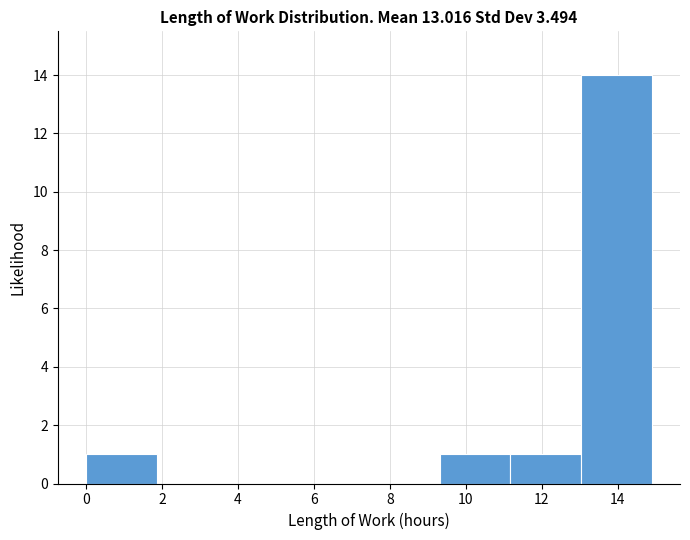

What is the height of the bar covering 11.2 to 13.0 on the x-axis? Neither the bar edges nor the heights are printed on the chart, so give them approximately, as read against the axes.

1